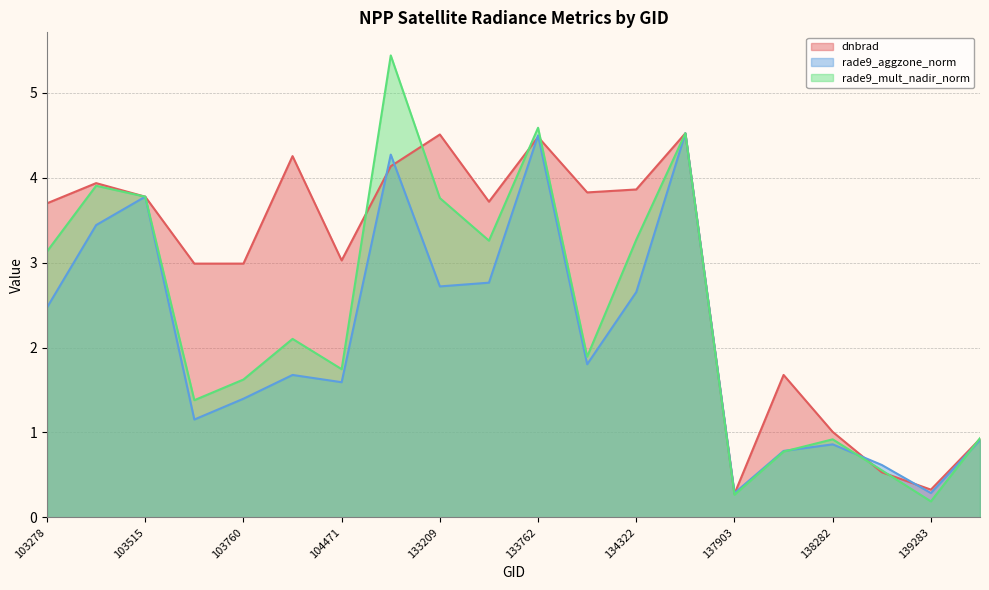

True or false: dnbrad has more than 2 points higher than both neighbors.

True